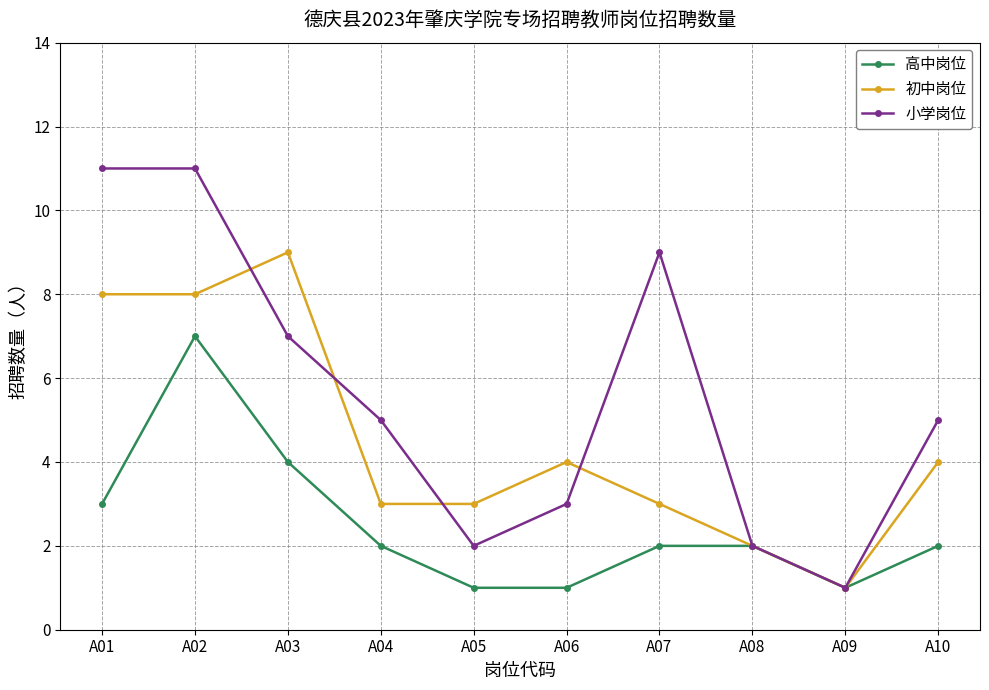

What is the value of the 高中岗位 point at the 8th from the left?

2